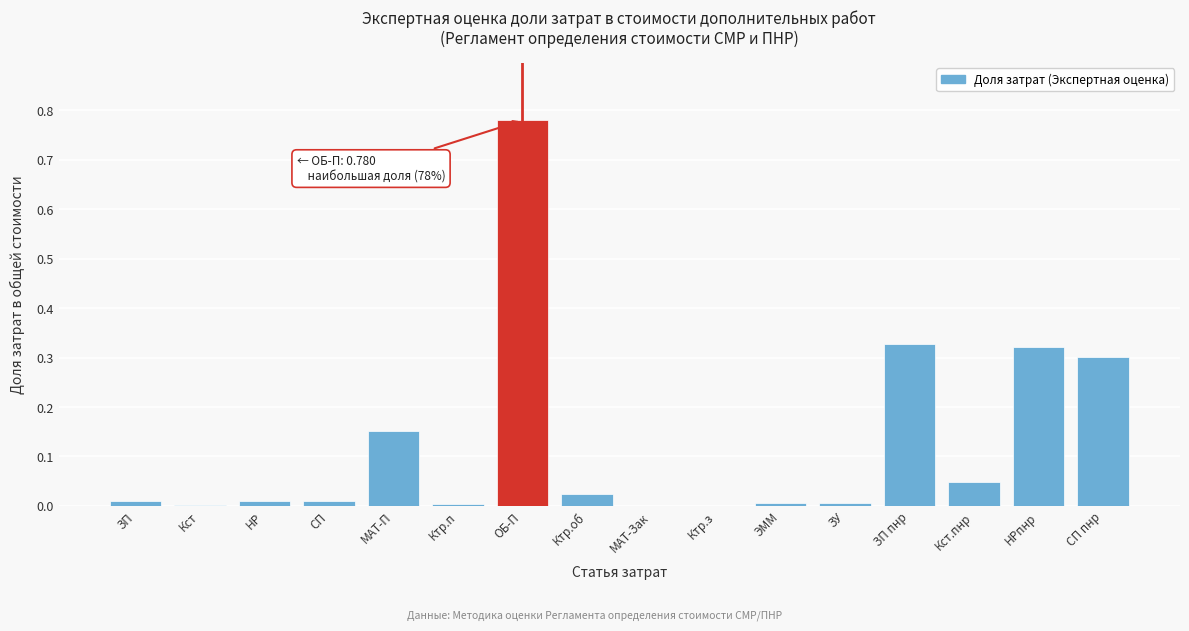

Which label corresponds to the largest value in the chart?

ОБ-П